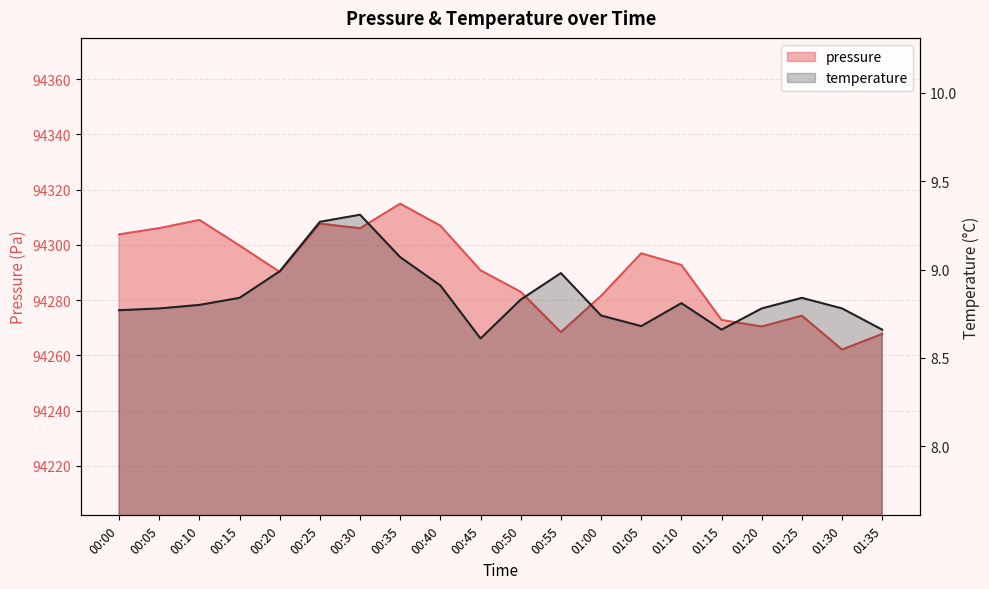

What is the label of the 5th point from the left?

00:20